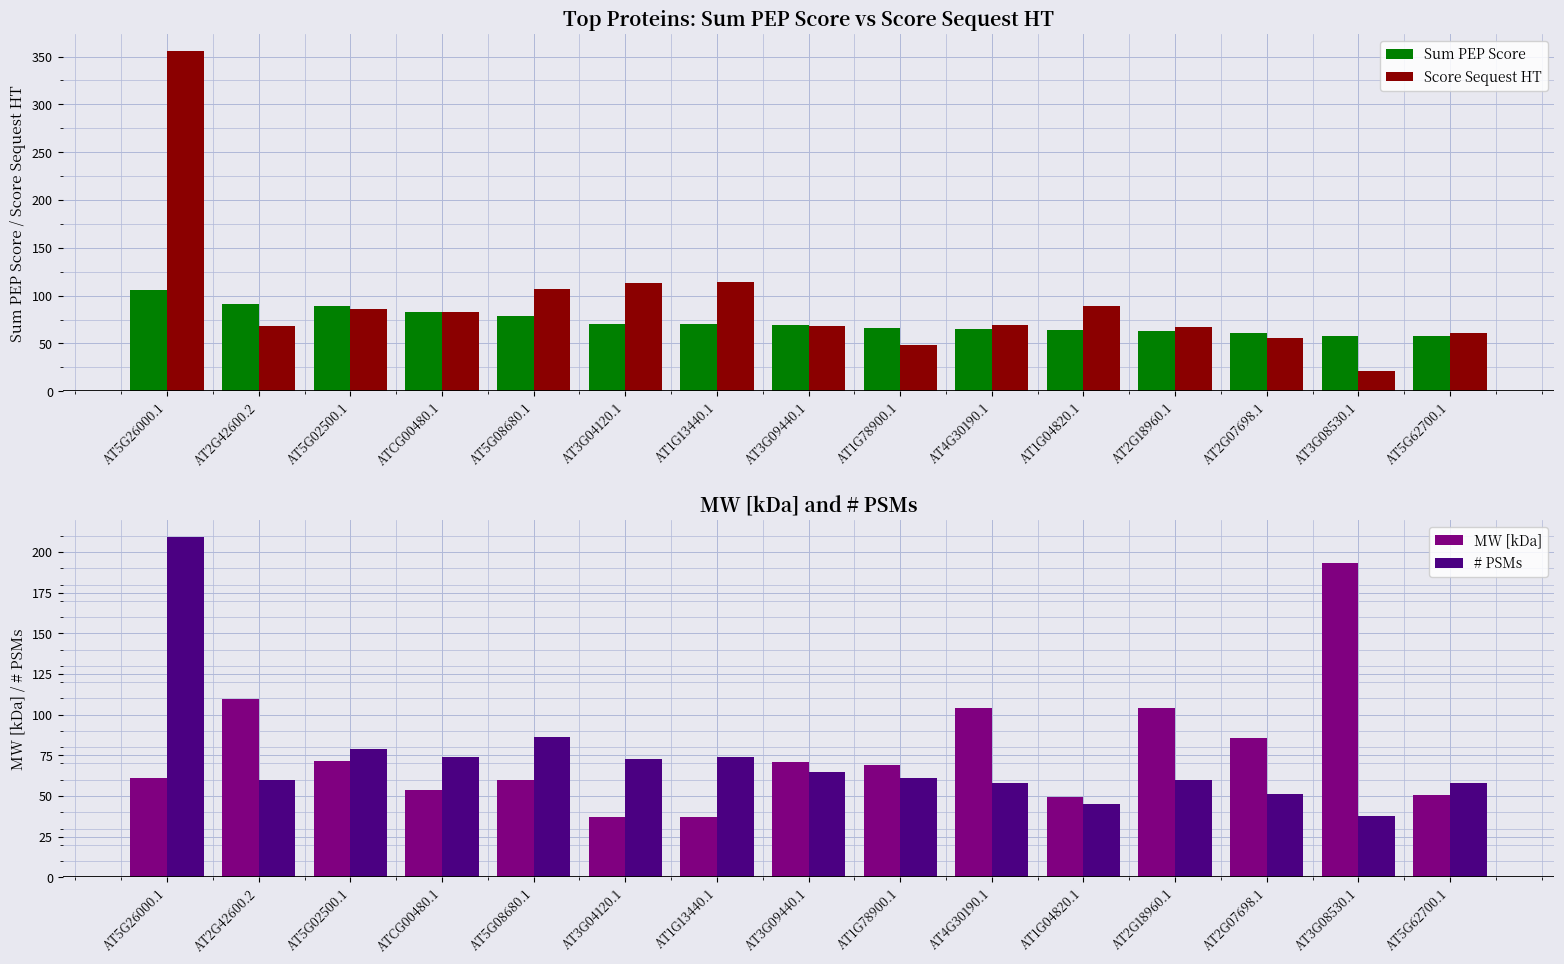

Is it true that # PSMs equals 74.0 at AT1G13440.1?

True